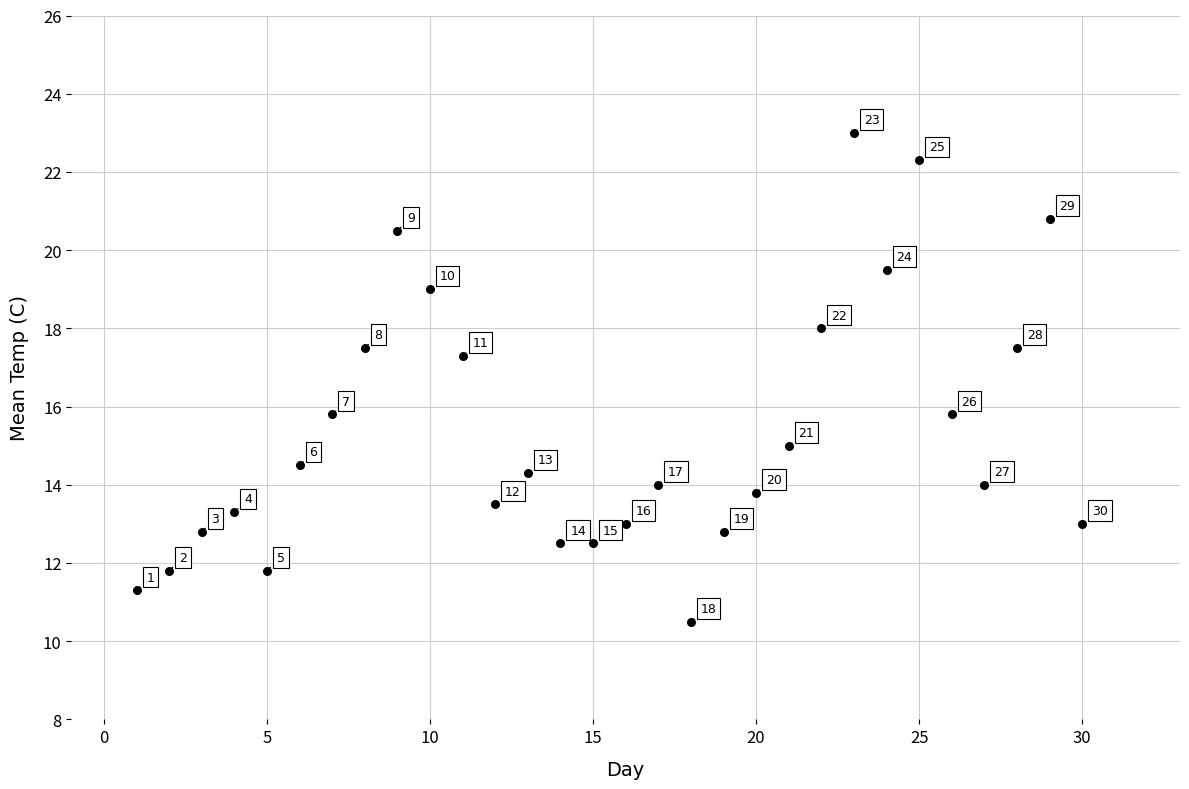

What Y value in the scatter plot is closest to 16?

15.8